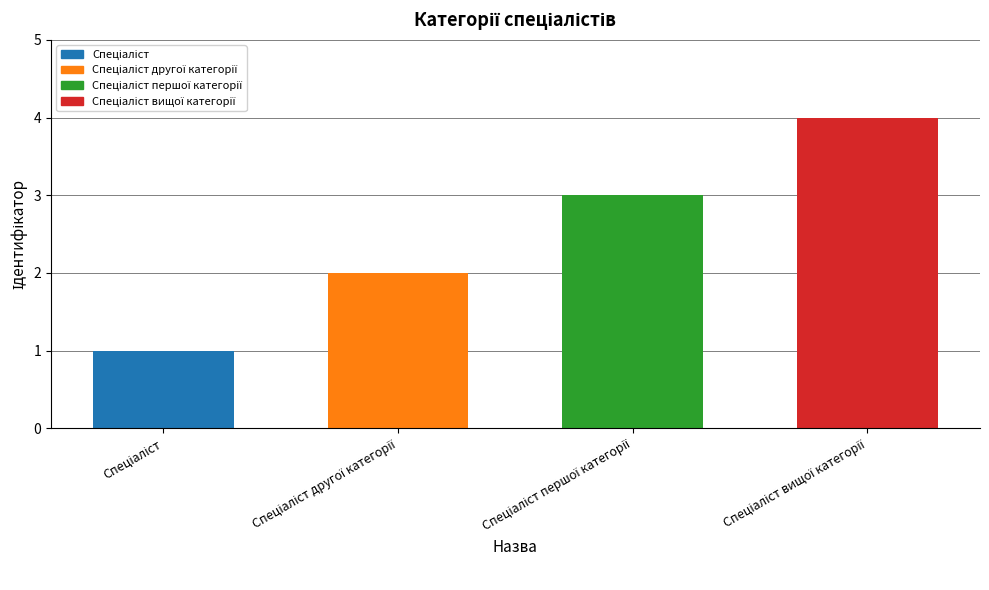

What is the sum of all values?

10